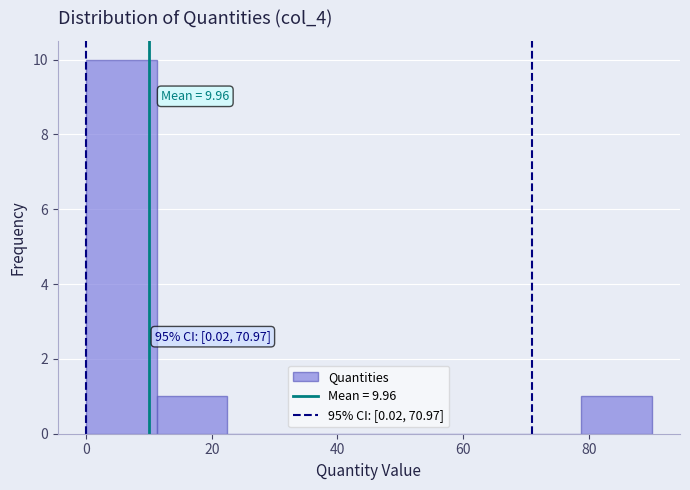

Which range on the x-axis has the tallest bar?

0 to 12